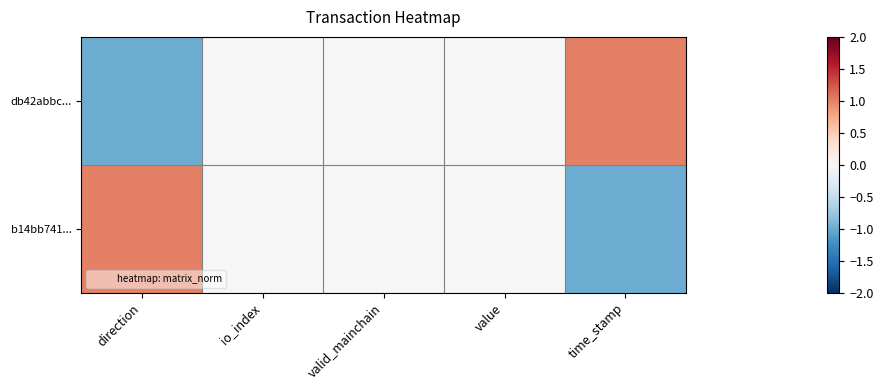

At which category is the sum across all series the highest?

direction